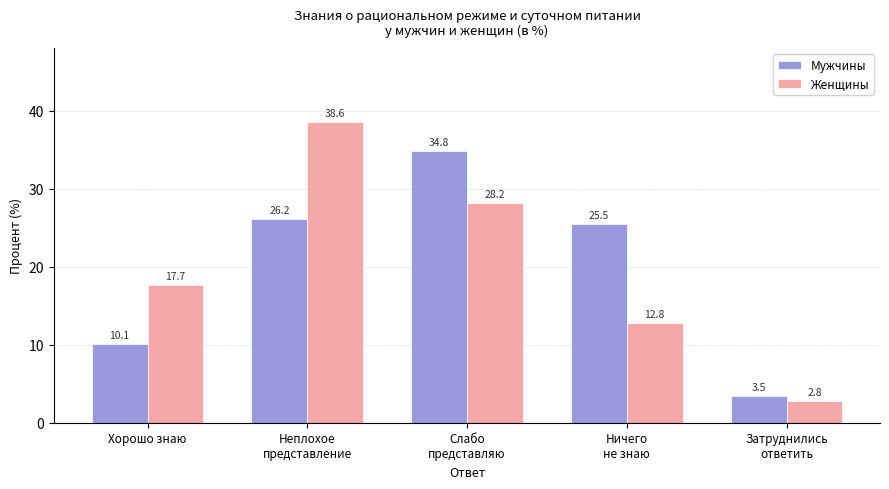

At which category is the sum across all series the highest?

Неплохое
представление